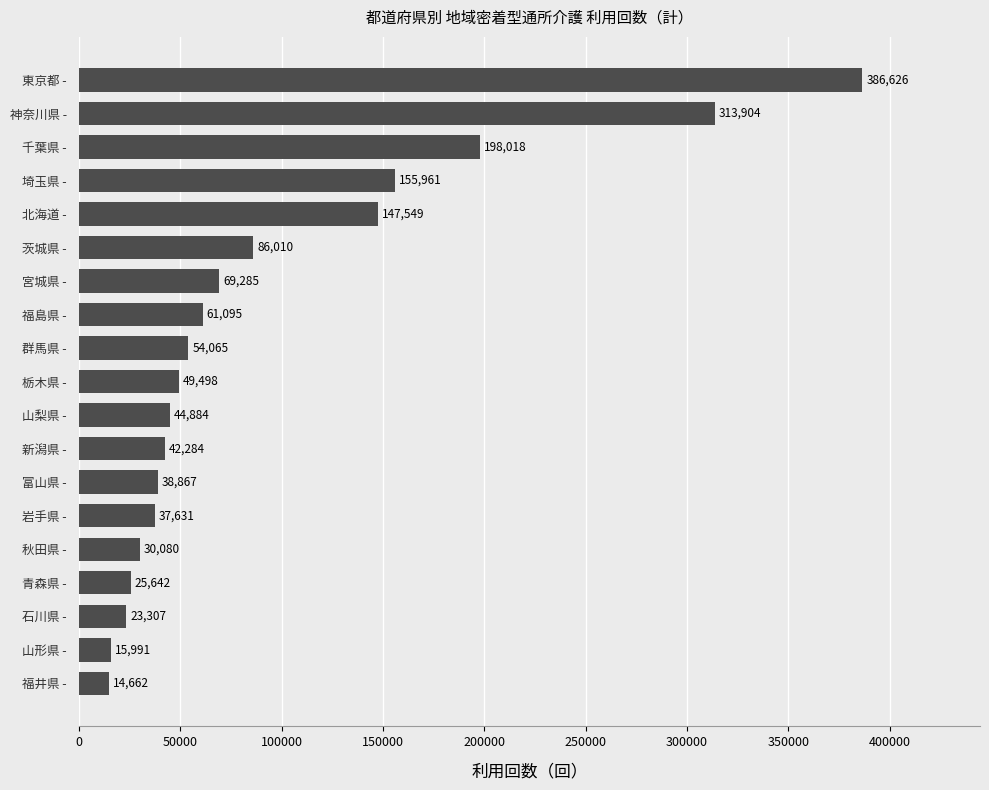

How many data points are less than 49498?

9